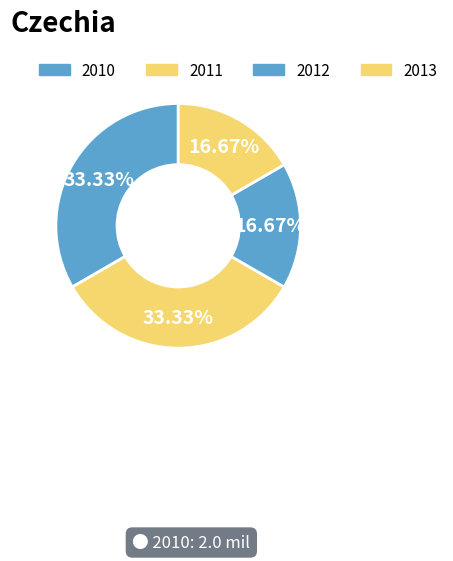

What percentage is the 2013 slice, to the nearest percent?

17%